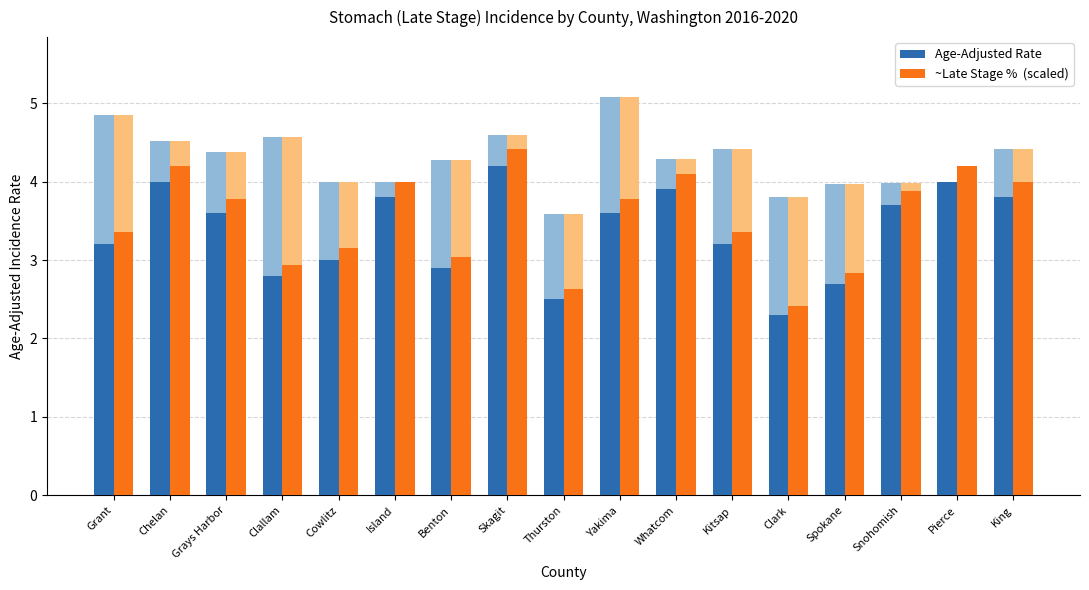

Reading left to right, transcribe all the data shown in this chart.

Age-Adjusted Rate: 3.2	4.0	3.6	2.8	3.0	3.8	2.9	4.2	2.5	3.6	3.9	3.2	2.3	2.7	3.7	4.0	3.8
~Late Stage %  (scaled): 3.4	4.2	3.8	2.9	3.2	4.0	3.0	4.4	2.6	3.8	4.1	3.4	2.4	2.8	3.9	4.2	4.0